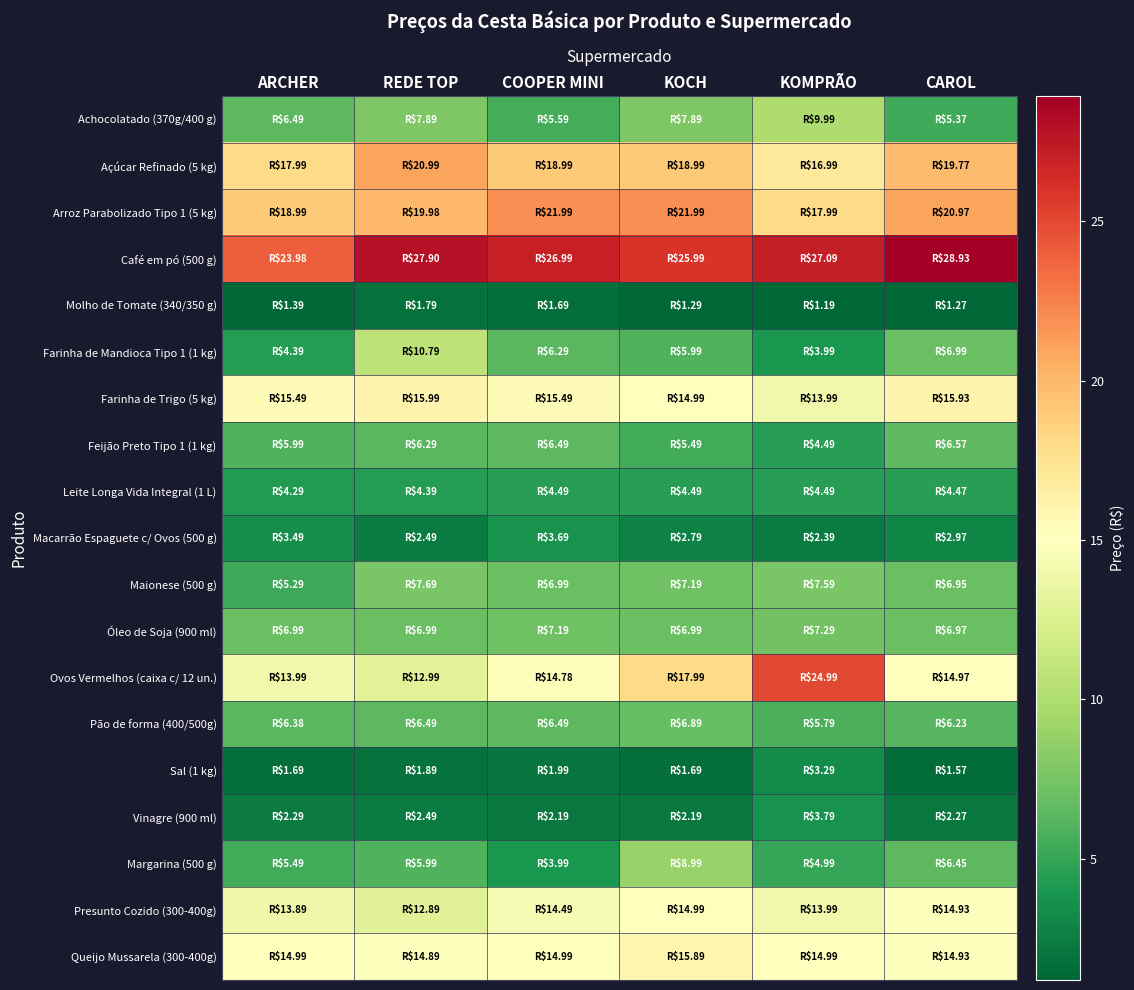

What is the smallest value displayed?

1.2